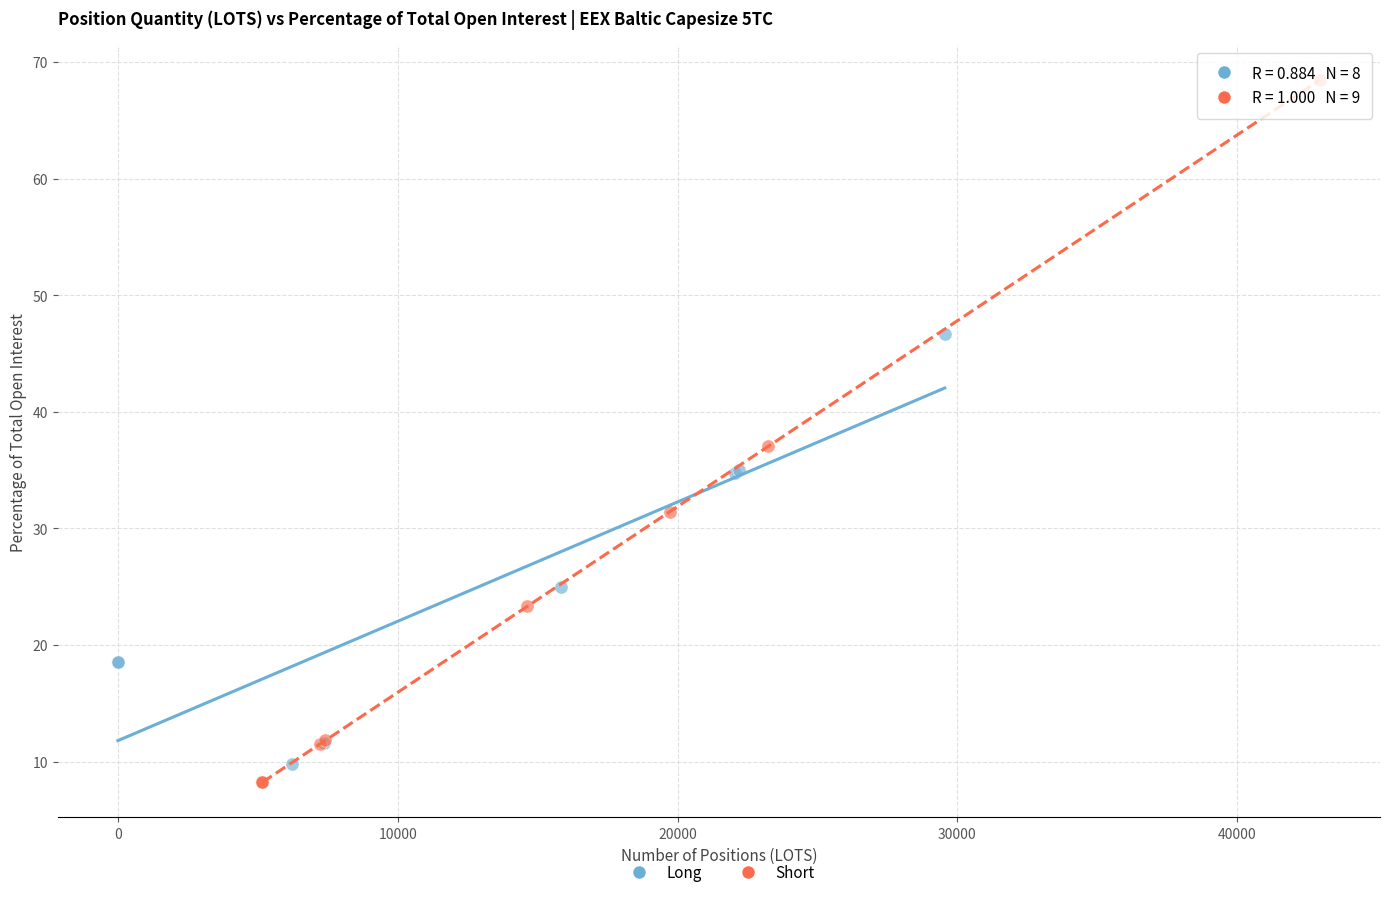

Which series has the largest Y range (max minus min)?

Short